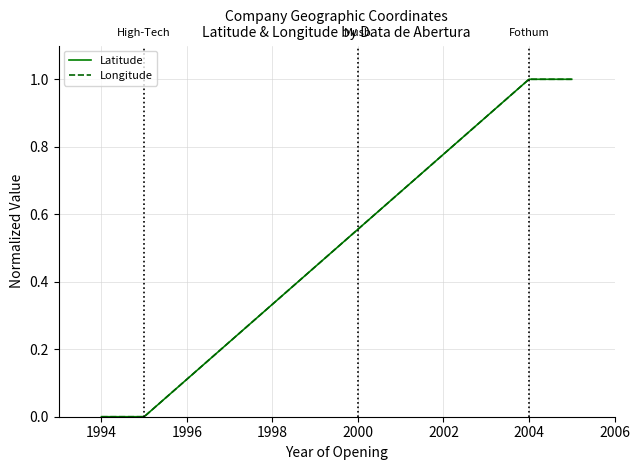

What are all the series names shown in the legend?

Latitude, Longitude